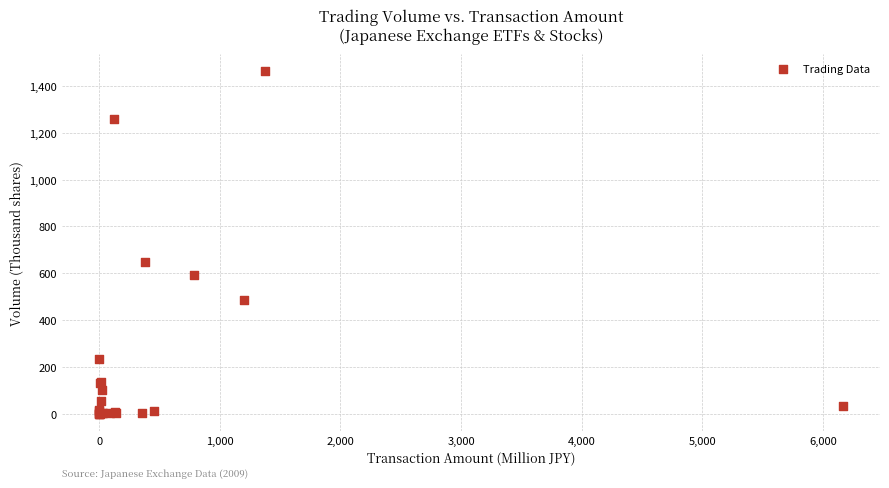

What Y value in the scatter plot is closest to 731?

650.0